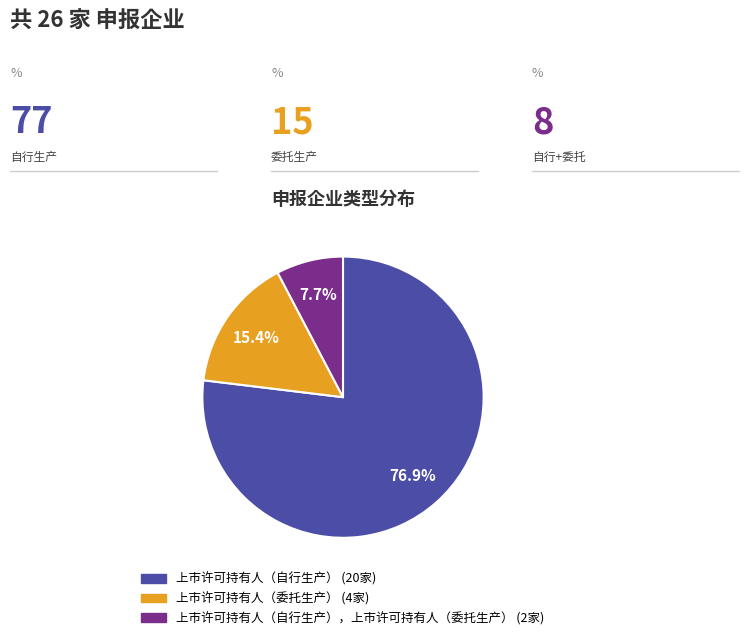

Count the number of slices in the pie.

3